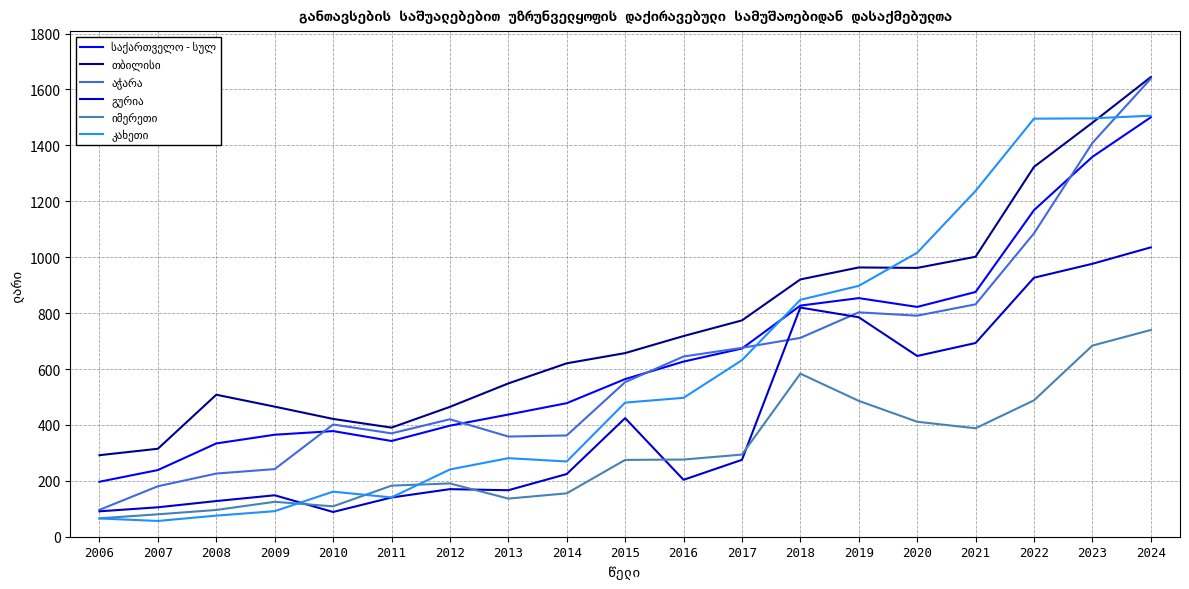

What is the greatest value displayed?

1644.4